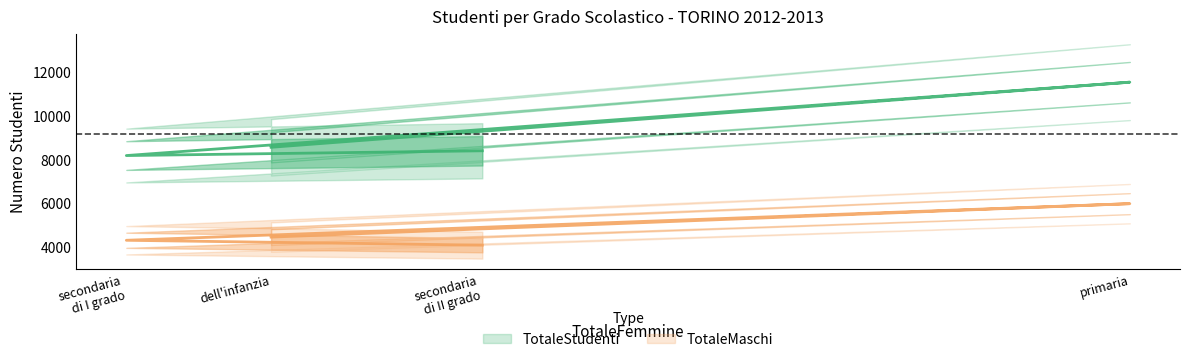

Is it true that the value at primaria is 17597.6?

False